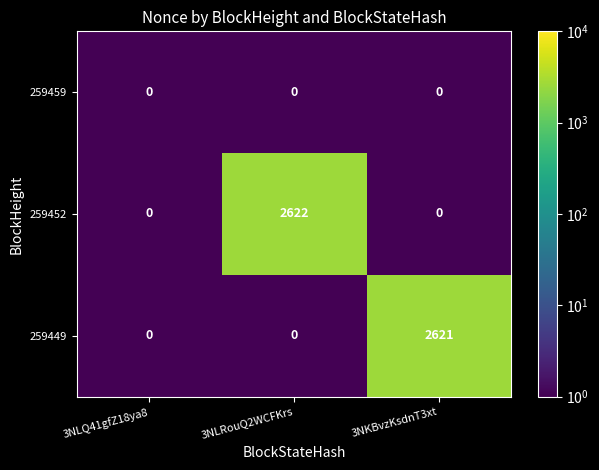

True or false: 259452 has a value of 3500 at 3NLRouQ2WCFKrs.

False